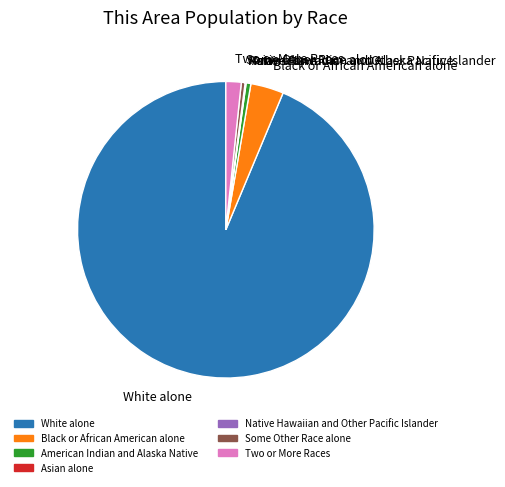

Between Two or More Races and American Indian and Alaska Native, which is larger?

Two or More Races